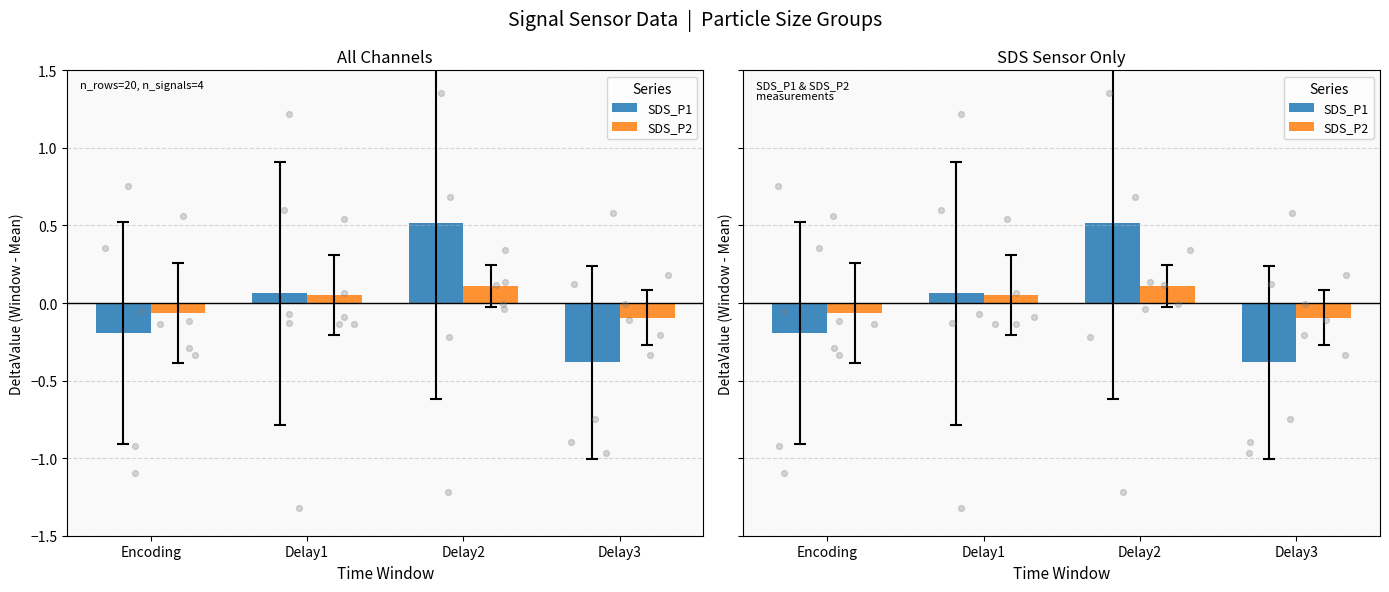

Is the value of SDS_P1 at Delay2 greater than the value of SDS_P2 at Delay1?

Yes